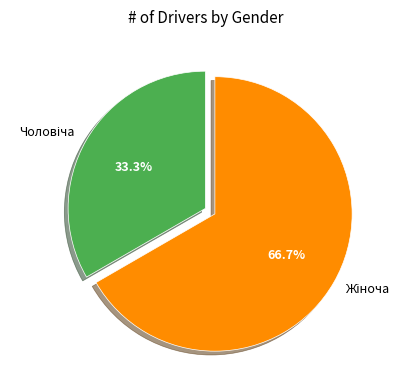

Does any single category account for the majority?

Yes